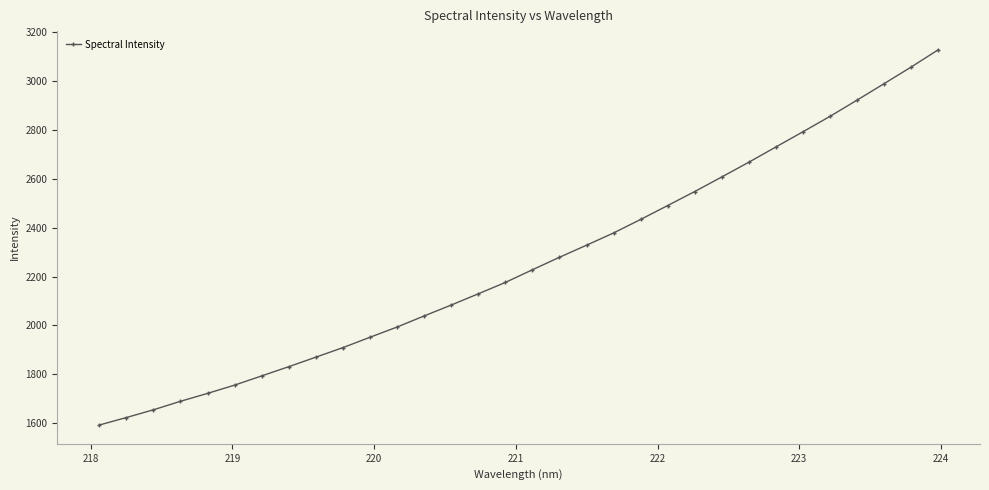

What is the sum of all values?

72262.7